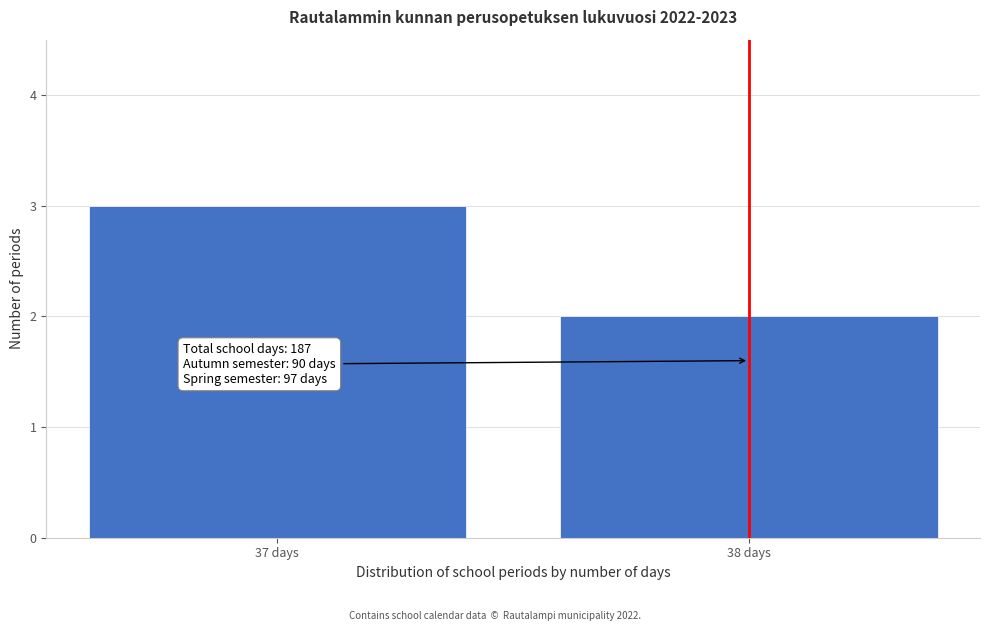

Reading right to left, transcribe all the data shown in this chart.

2	3